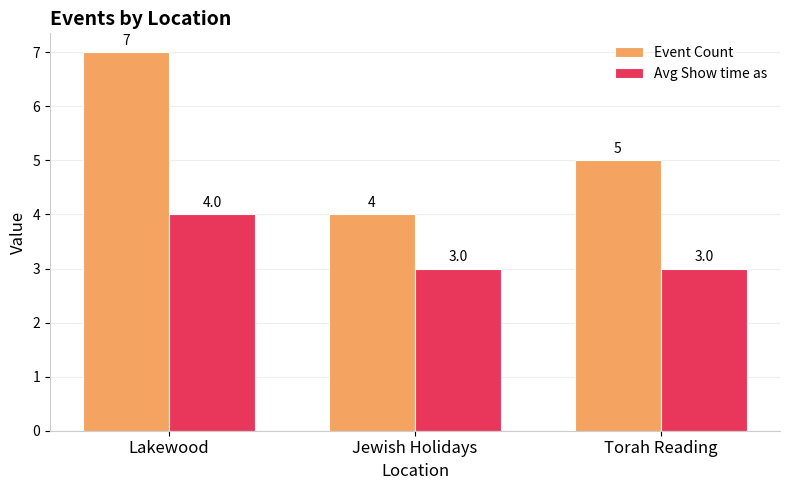

How many Event Count values are between 4 and 7?

3